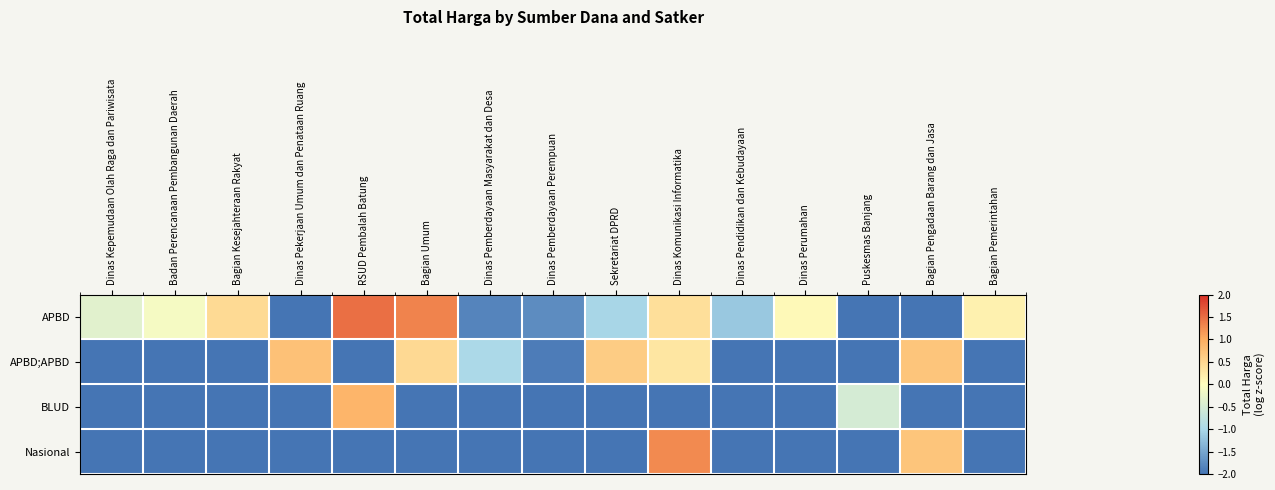

Rank the series at Dinas Pemberdayaan Perempuan from highest to lowest value.

APBD, APBD;APBD, BLUD, Nasional